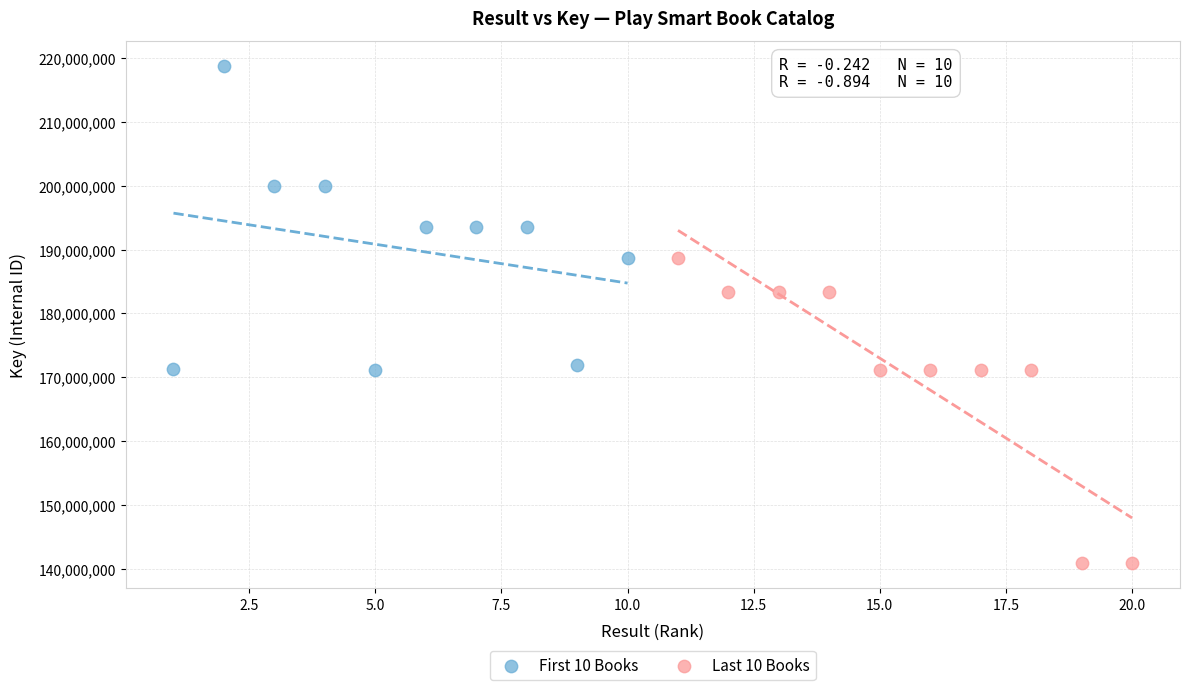

Which series contains the lowest Y value?

Last 10 Books